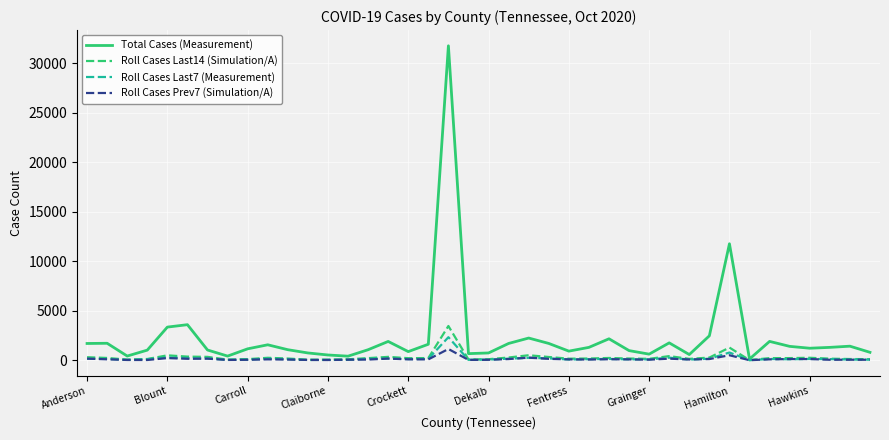

Which series has the largest range (max minus min)?

Total Cases (Measurement)